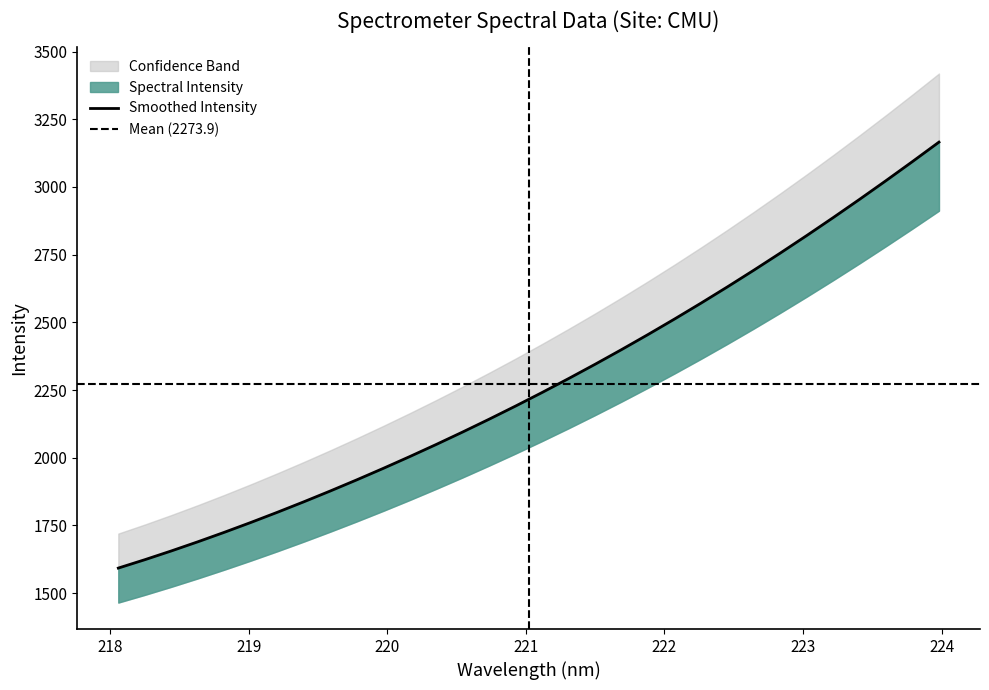

True or false: the data has more than 1 interior local peaks.

False